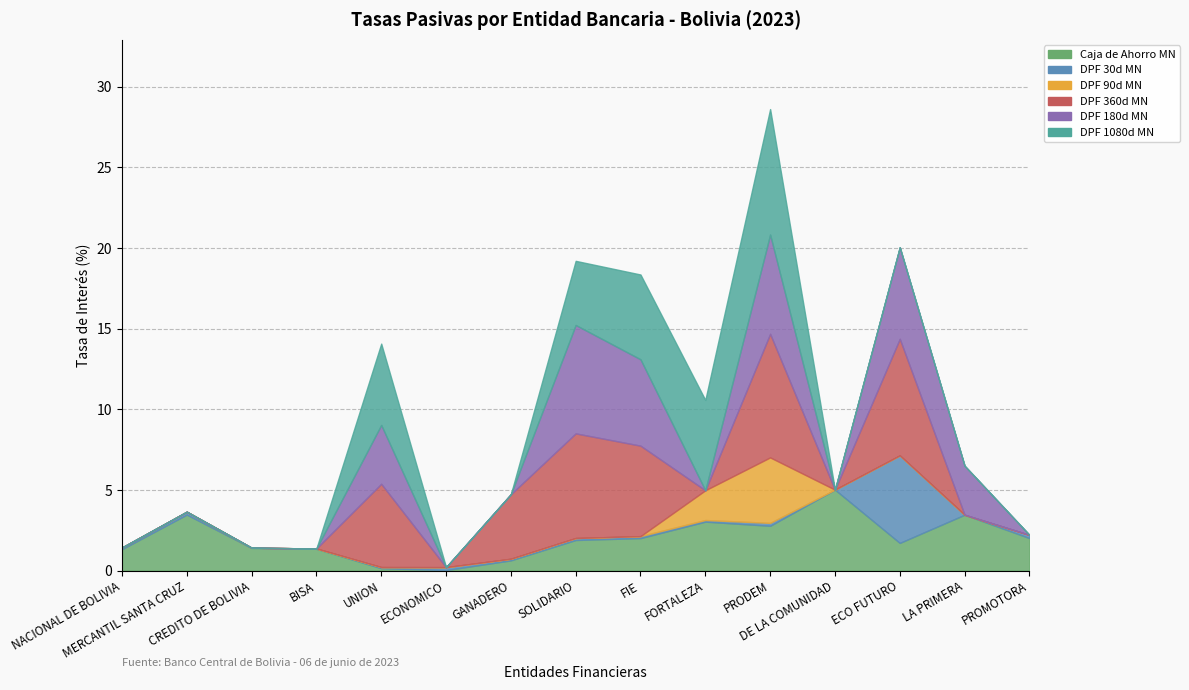

What position from the right is NACIONAL DE BOLIVIA?

15